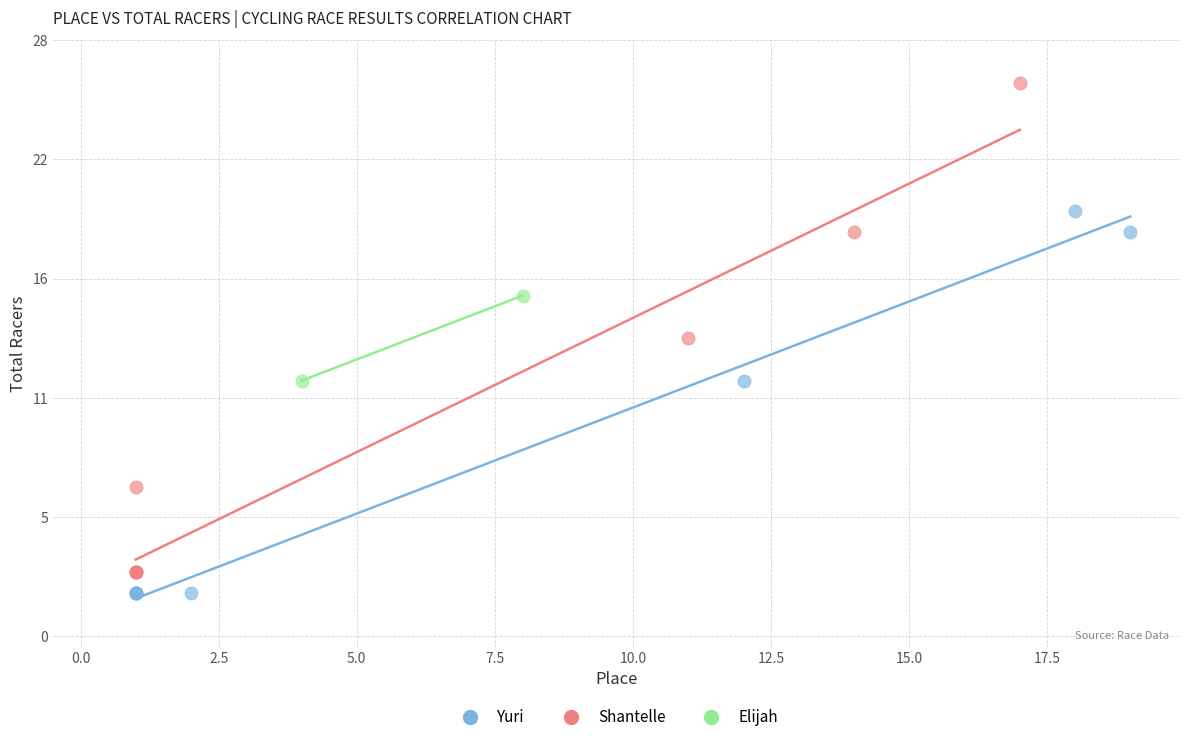

What are all the series names shown in the legend?

Yuri, Shantelle, Elijah